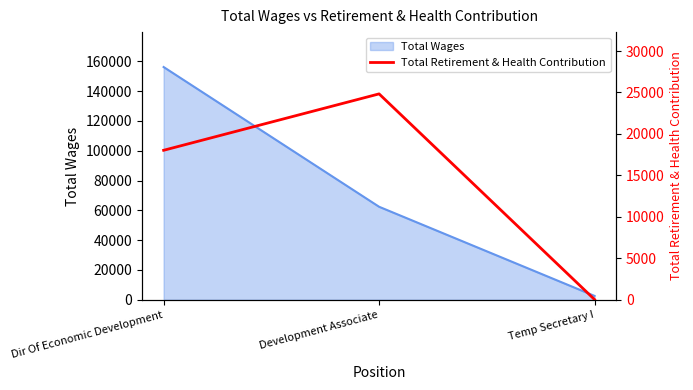

List the labels in order of Total Wages value, largest first.

Dir Of Economic Development, Development Associate, Temp Secretary I